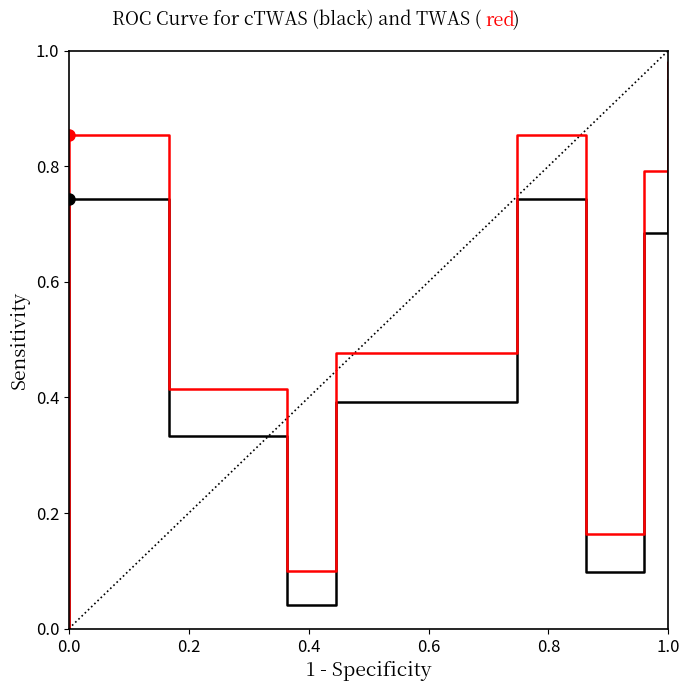

Does the chart have visible grid lines?

No